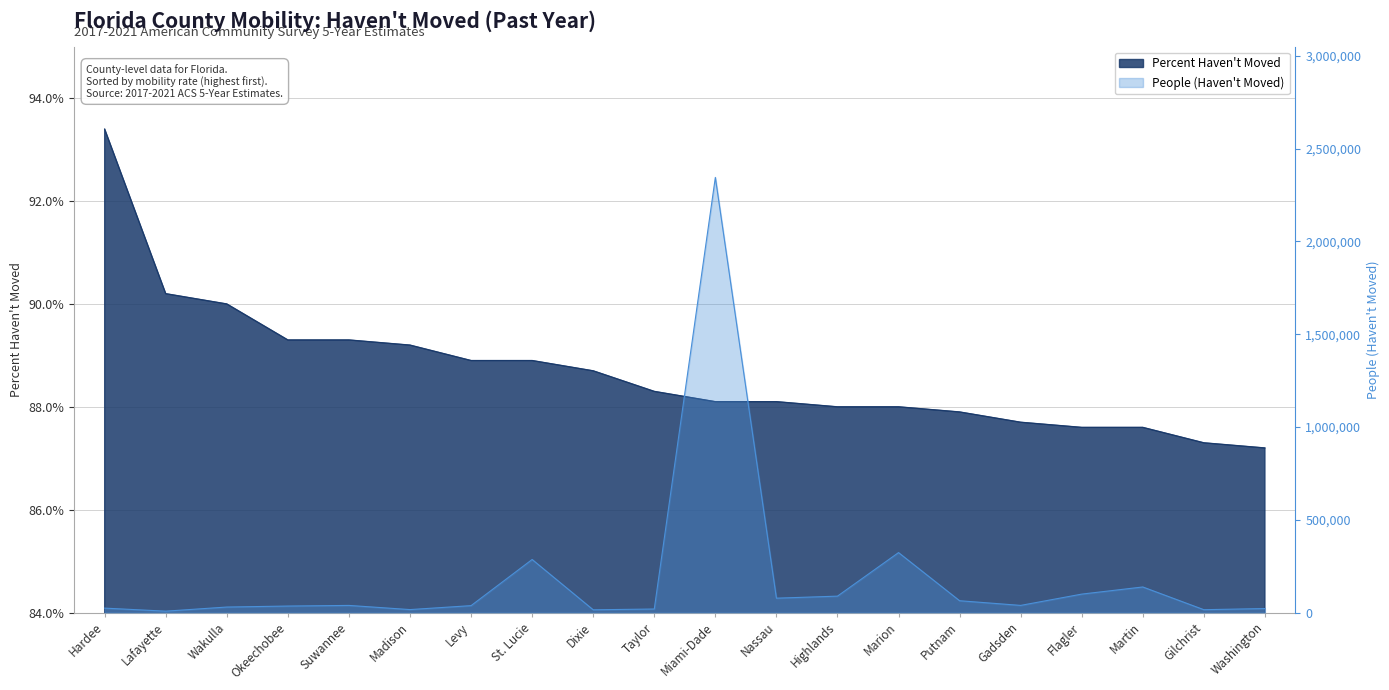

At which category is the sum across all series the highest?

Miami-Dade